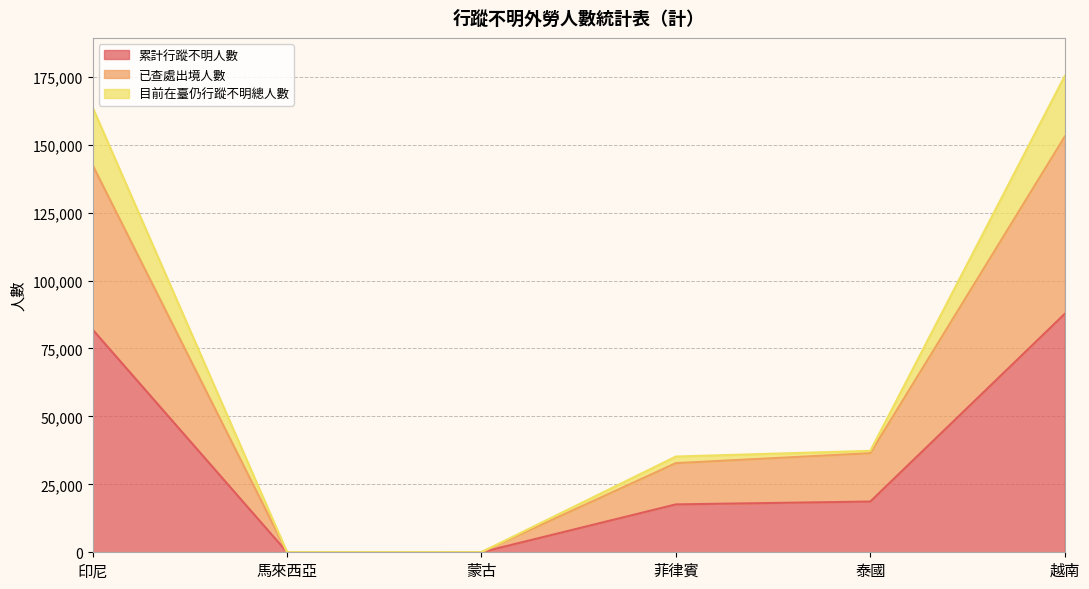

How many interior local valleys does the 已查處出境人數 series have?

1